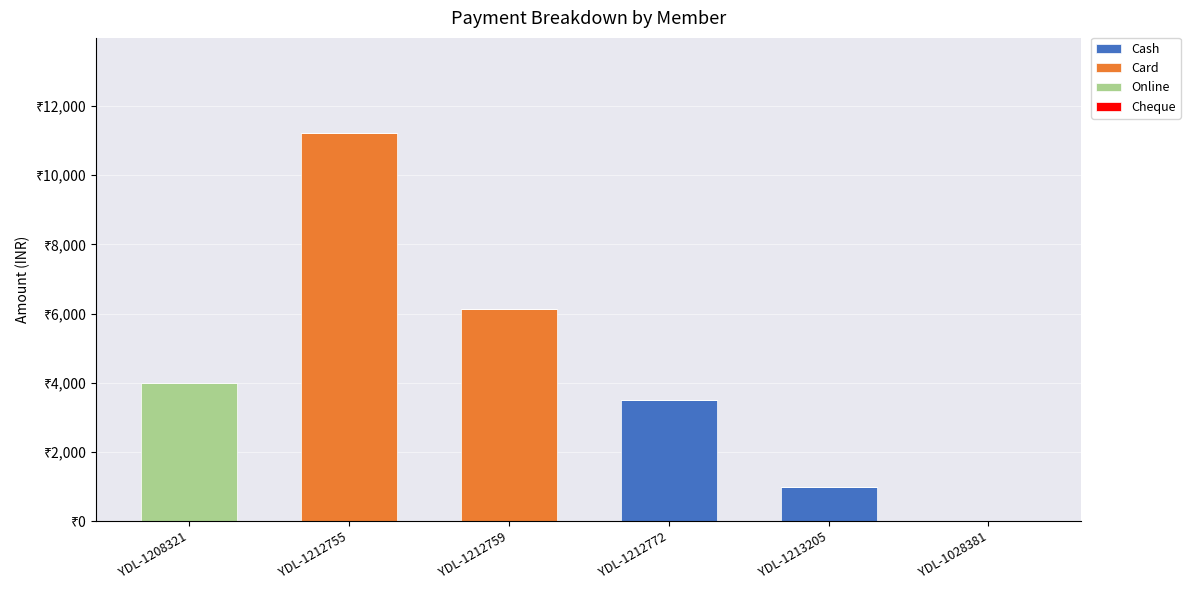

Does the chart contain stacked bars?

Yes